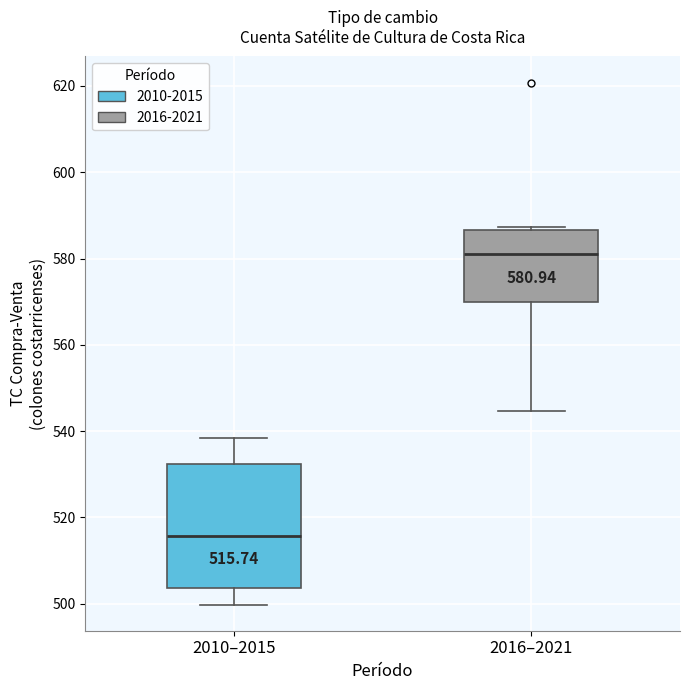

Which box is the tallest, from its lower edge to its upper edge?

2010–2015